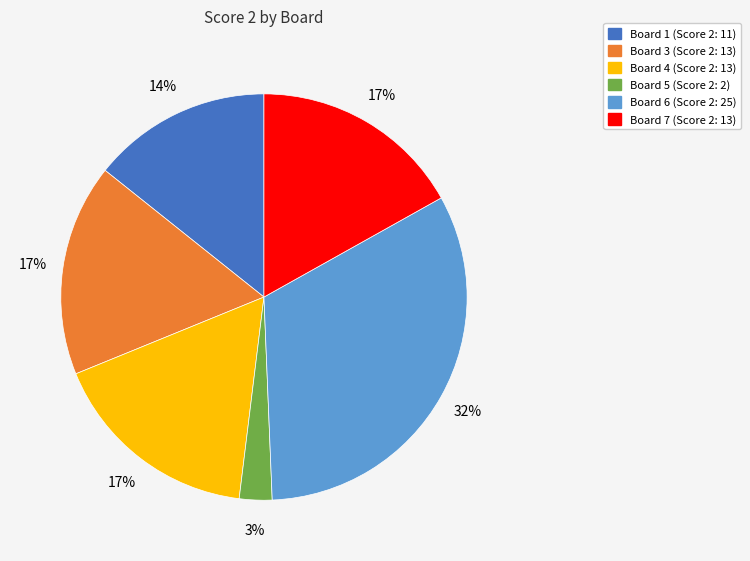

Does any single category account for the majority?

No